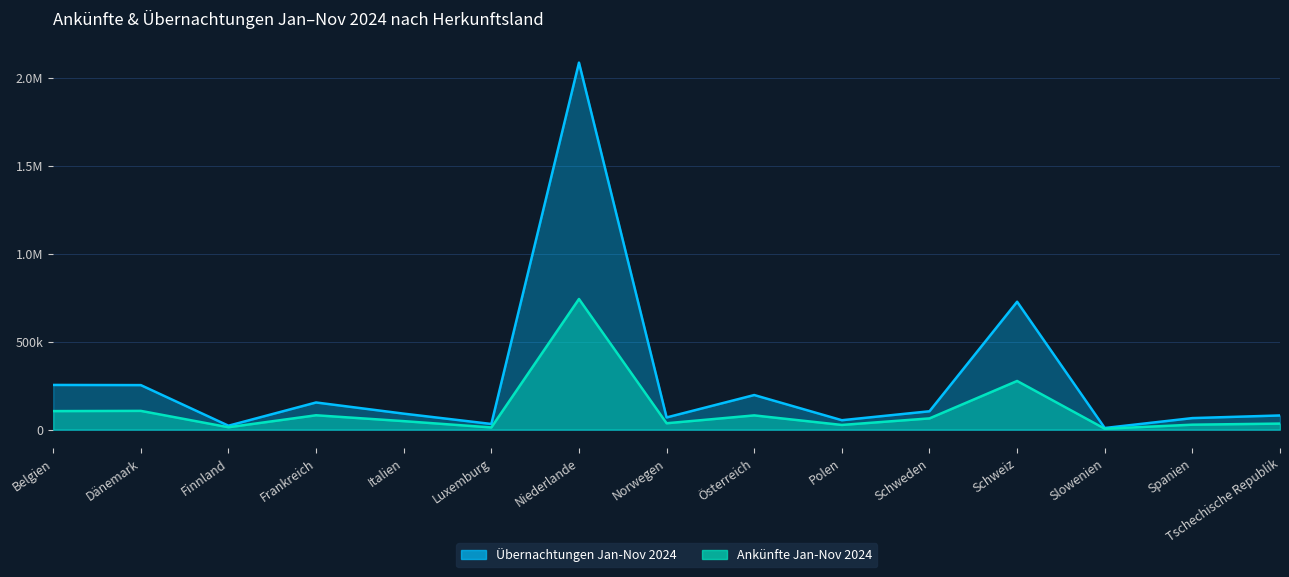

What is the label of the 7th point from the left?

Niederlande